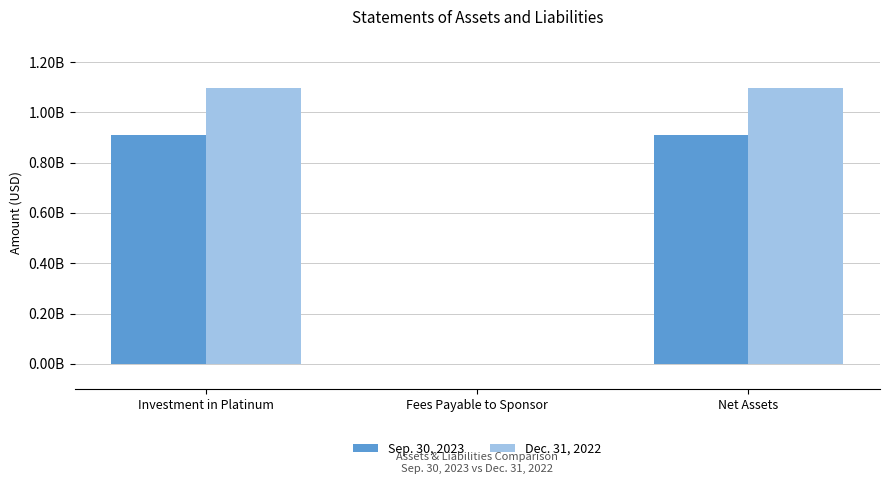

At which label is Sep. 30, 2023 closest to 455095625?

Net Assets